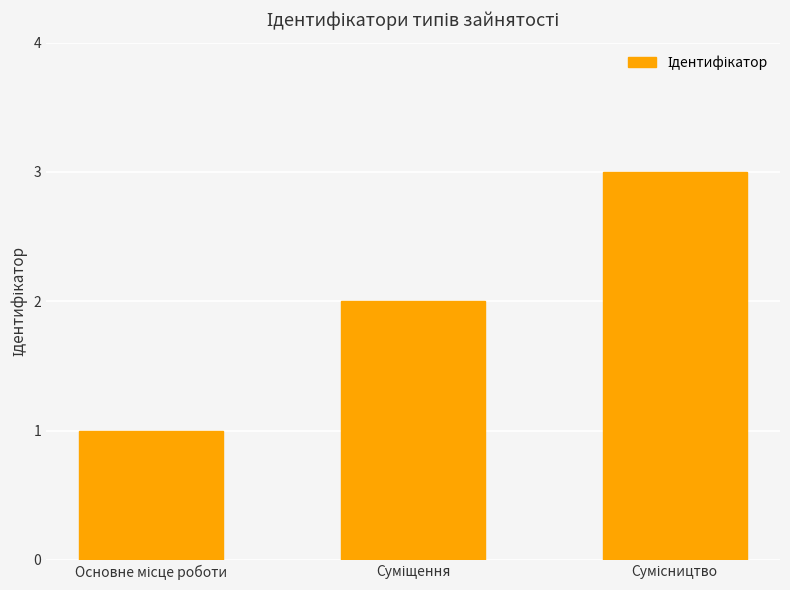

What is the greatest value displayed?

3